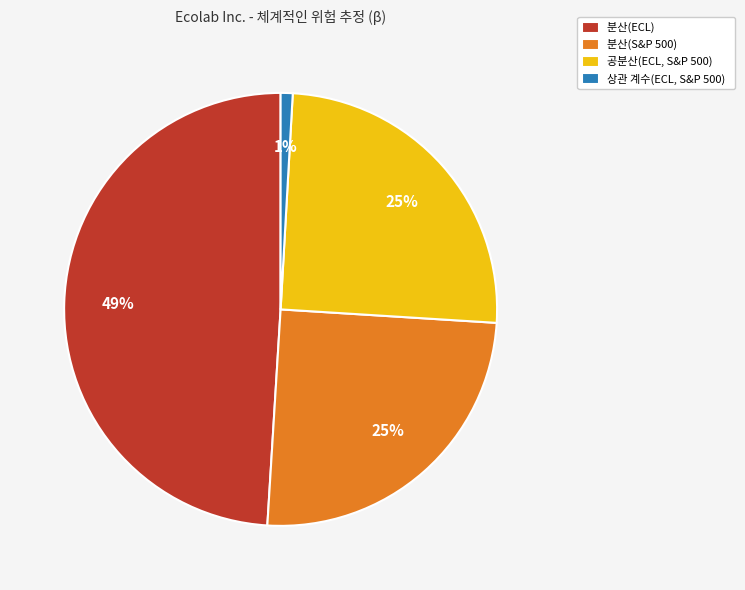

Do 분산(S&P 500) and 분산(ECL) together represent more than half of the pie?

Yes